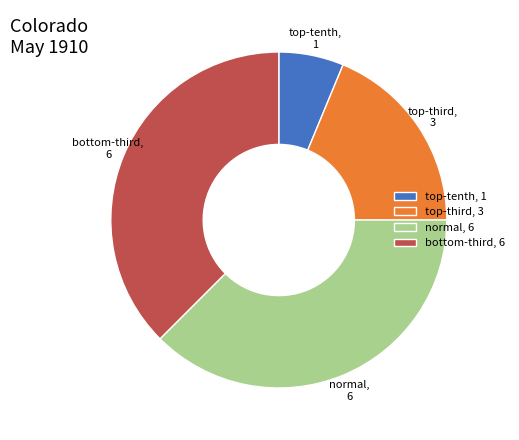

Is there a majority slice in this chart?

No